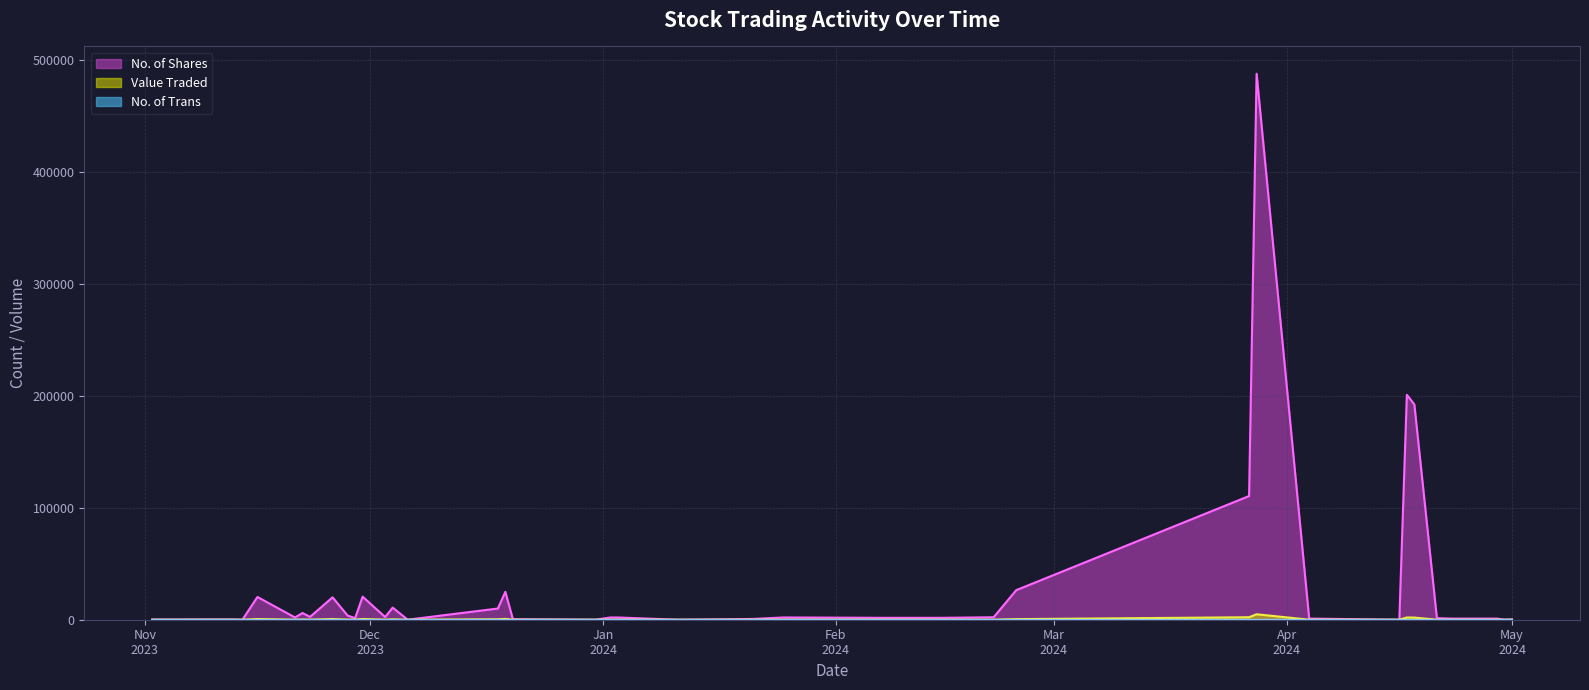

What is the greatest value displayed?

487960